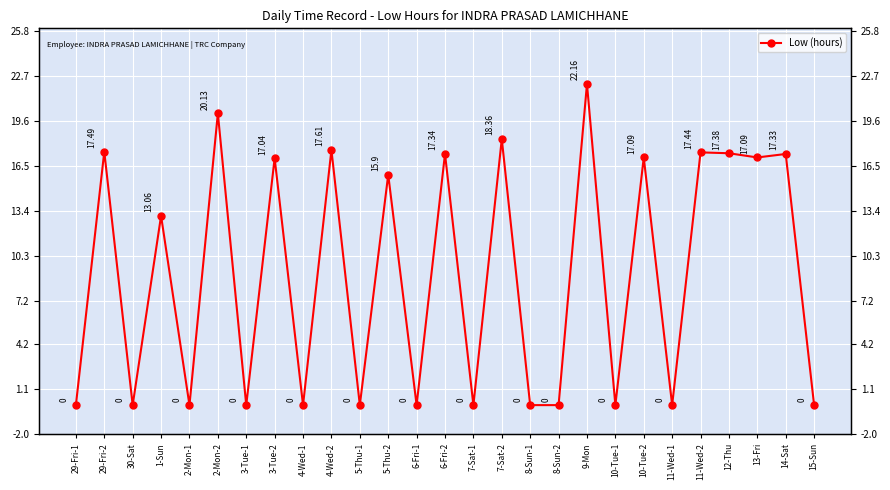

True or false: there are more than 1 points higher than both neighbors.

True